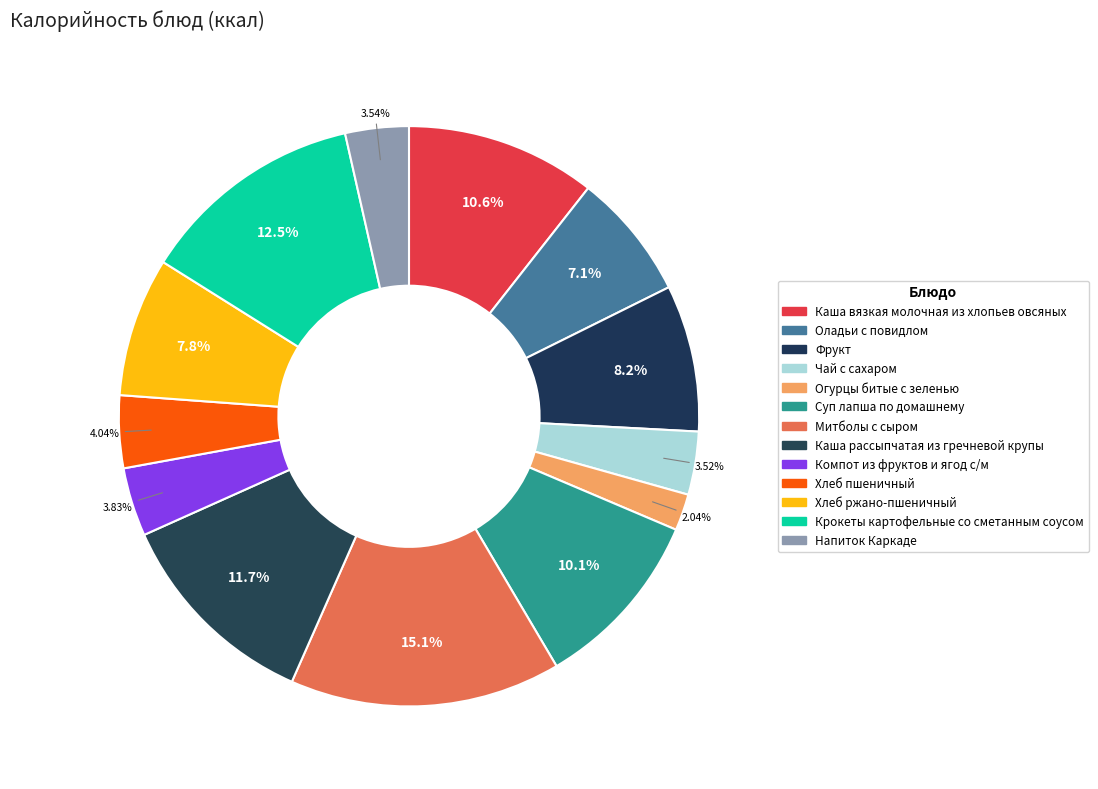

What percentage is NOT represented by Суп лапша по домашнему?

89.9%